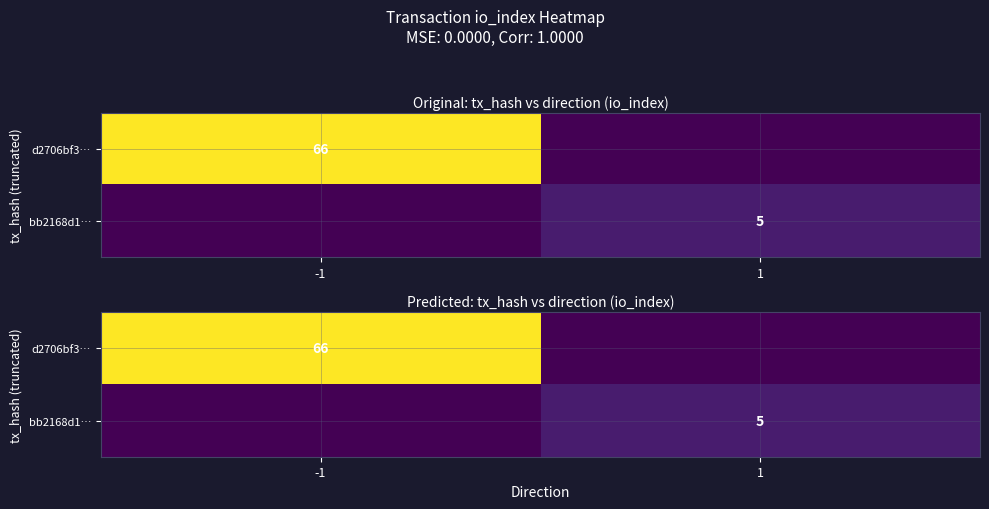

Which category has the lowest value in the bb2168d1… series?

-1